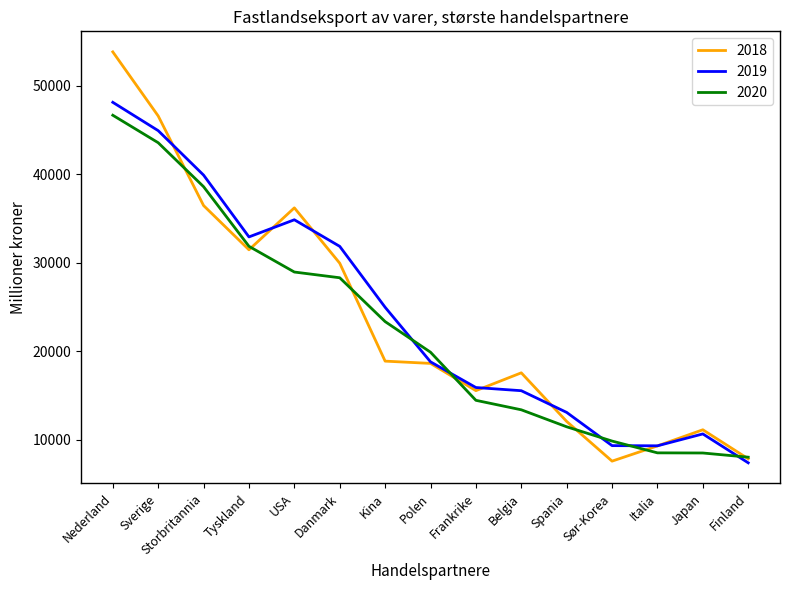

True or false: 2019 has a value of 7410 at Finland.

True